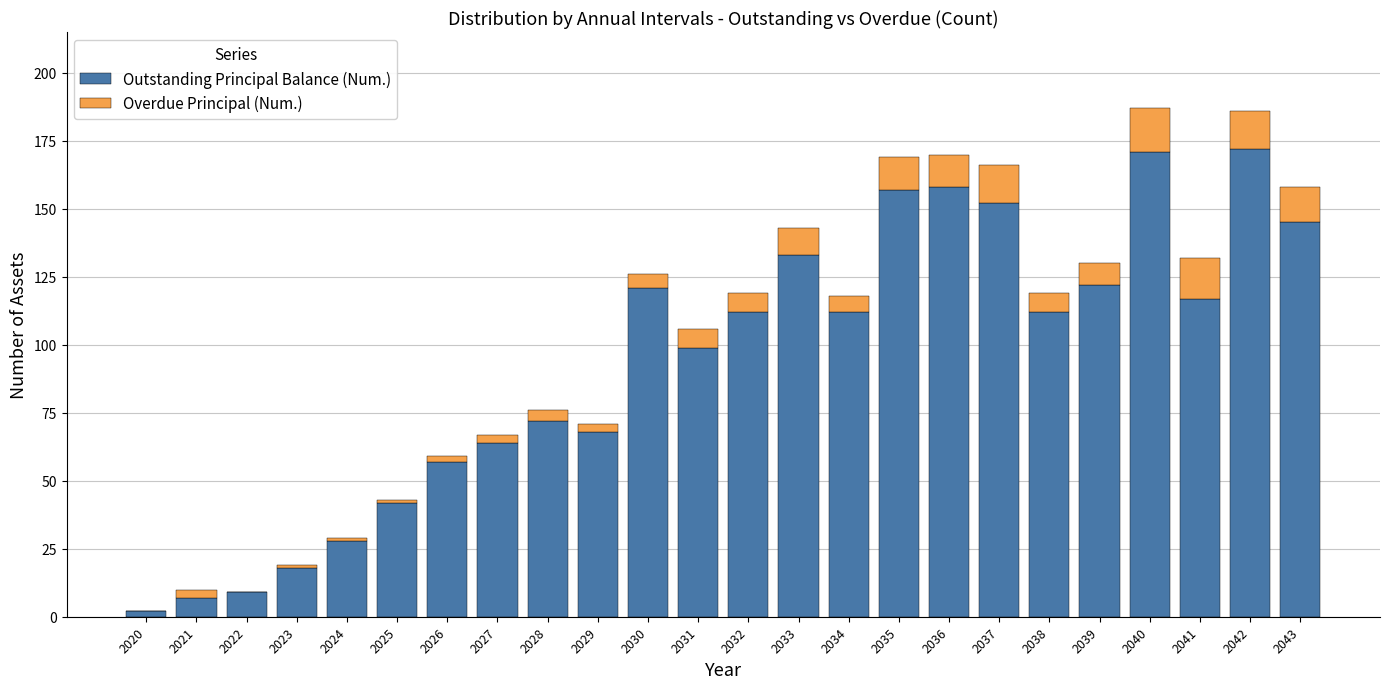

What is the total value across all series at 2032?

119